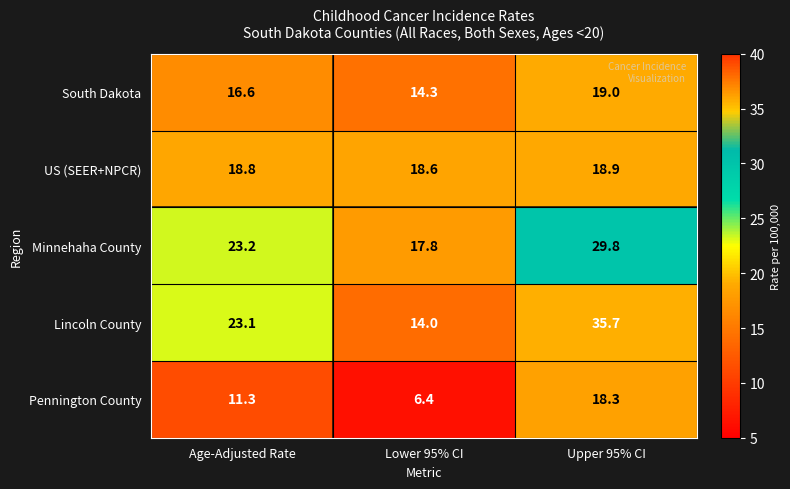

The US (SEER+NPCR) series shows 18.6 at Lower 95% CI. True or false?

True